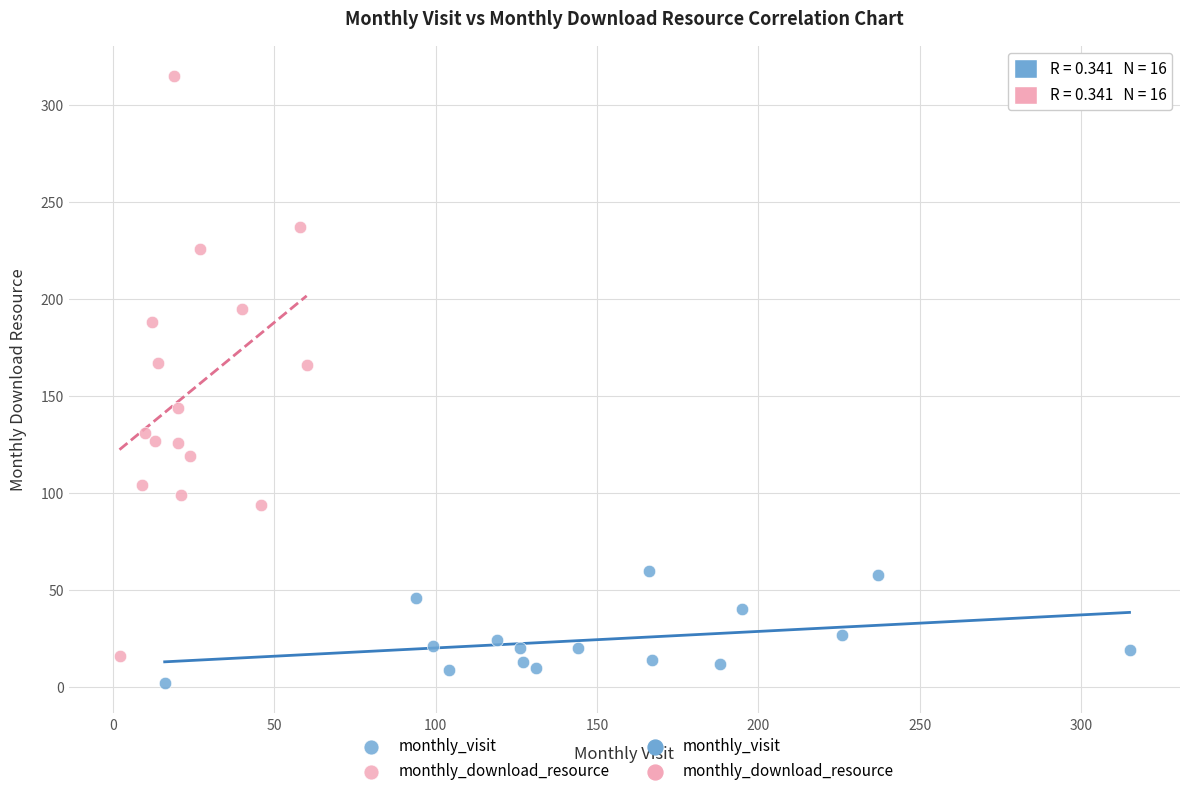

Which series contains the highest Y value?

monthly_download_resource